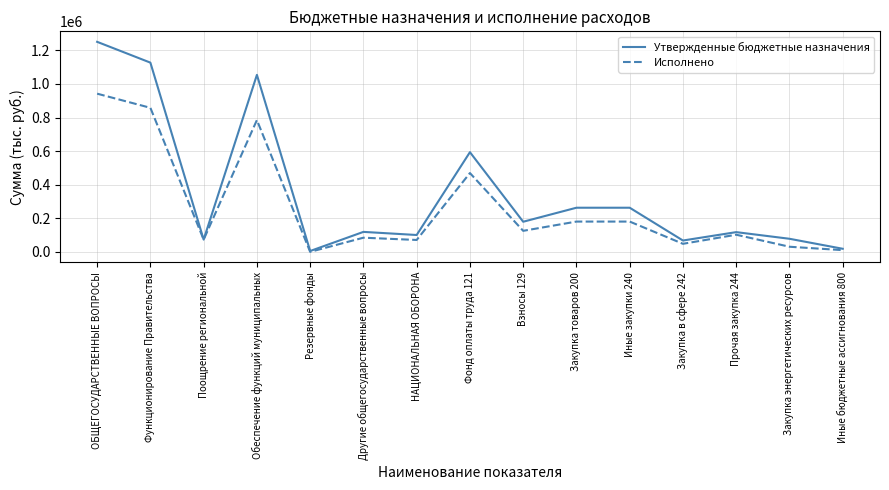

What is the maximum value shown in the chart?

1251113.8